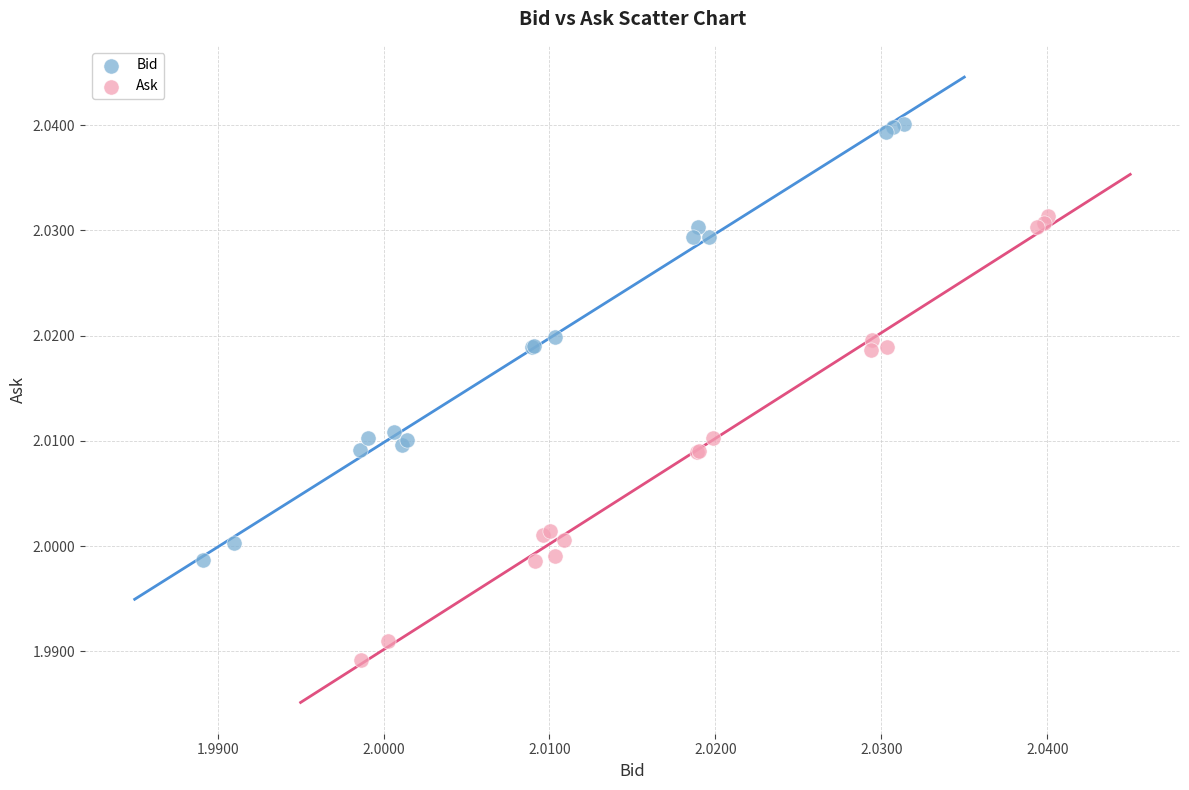

Which series has the largest Y range (max minus min)?

Ask